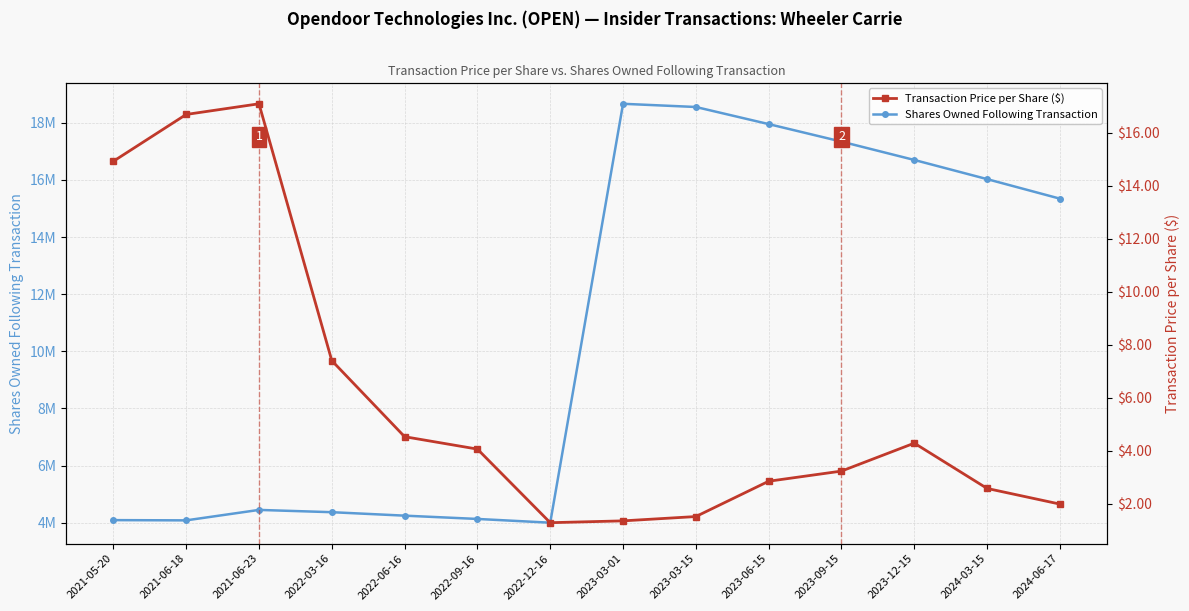

Rank the series by their maximum value, from highest to lowest.

Shares Owned Following Transaction, Transaction Price per Share ($)